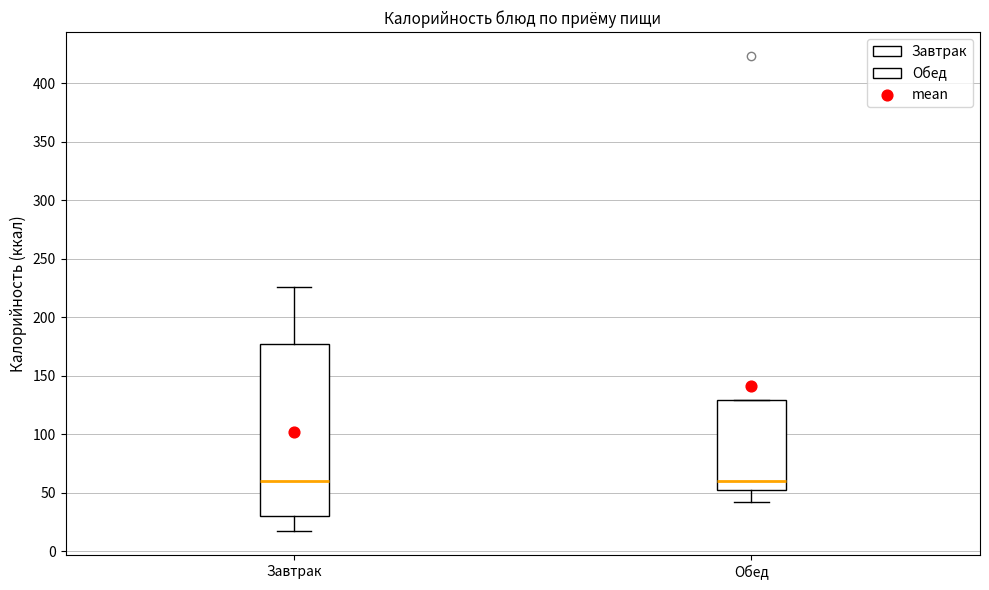

Where is the upper edge of the box for Обед on the y-axis? The values are not printed on the chart, so give them approximately, as read against the axis.

130